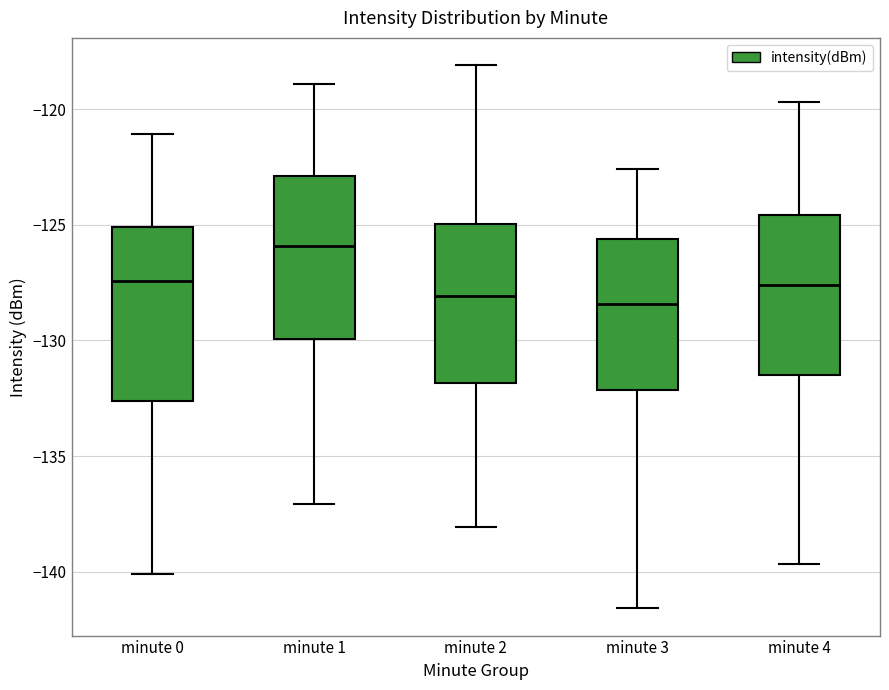

Which box's median line is the highest?

minute 1